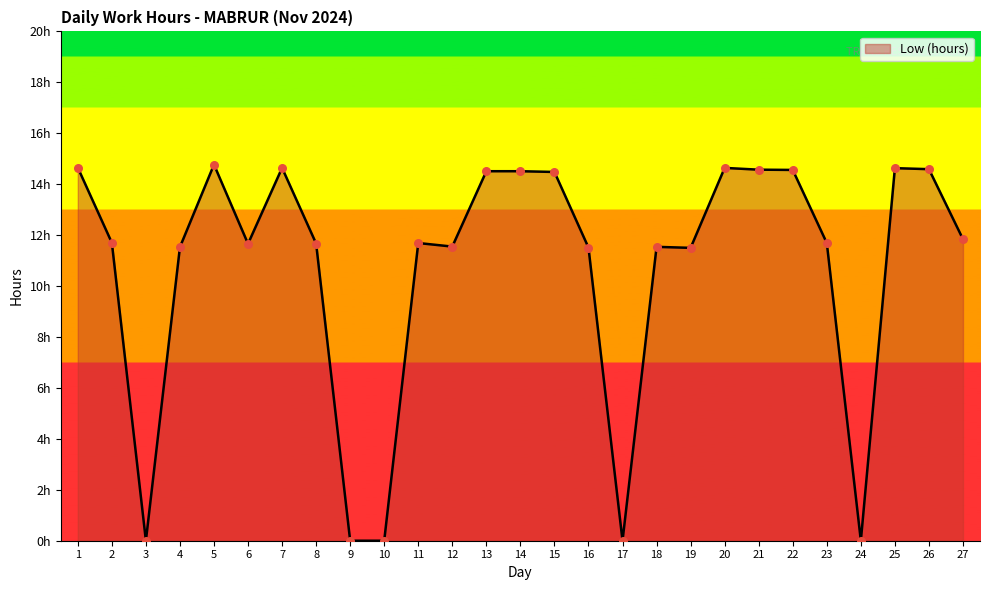

Between 14 and 17, which is larger?

14